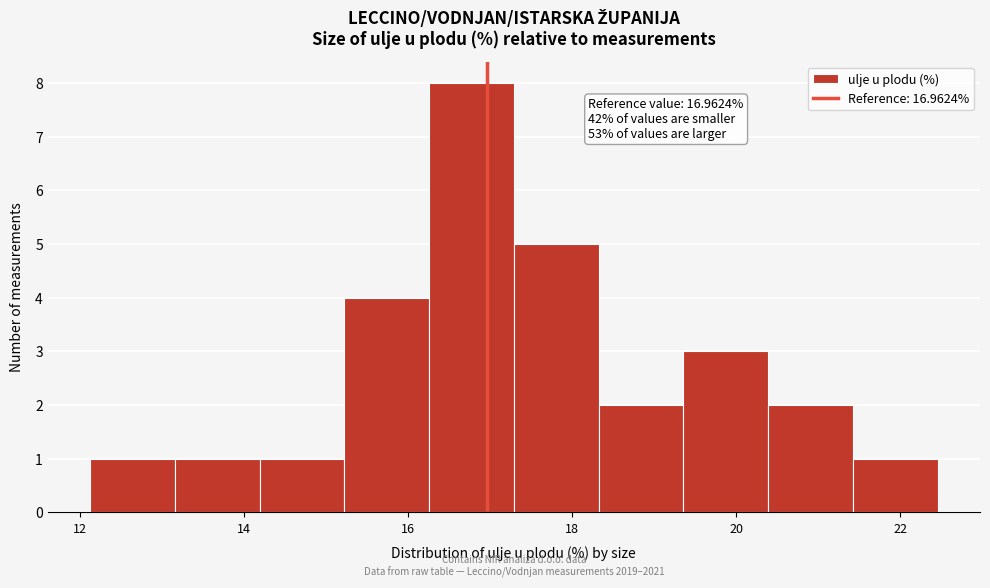

Over which range of the x-axis is the bar tallest?

16.2 to 17.2